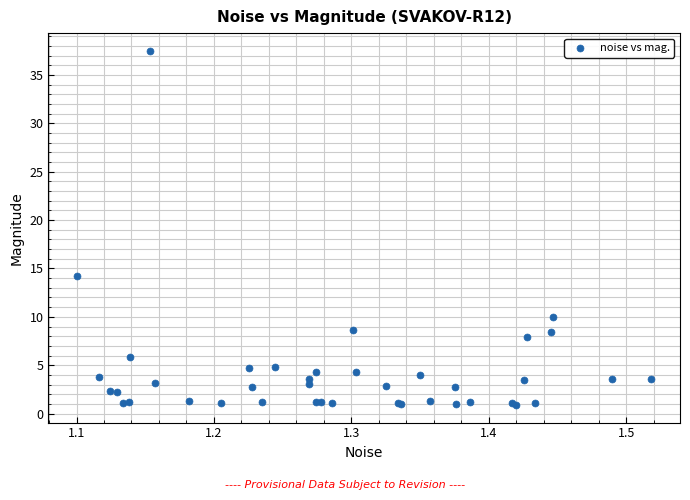

What Y value in the scatter plot is closest to 19?

14.2